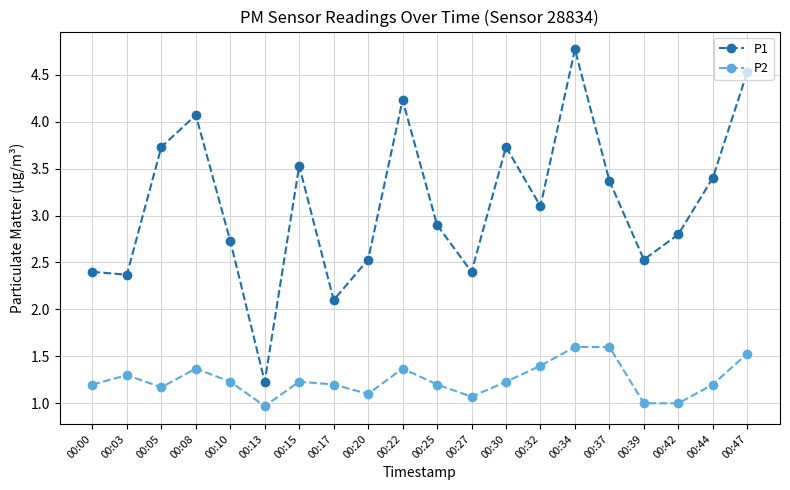

Between 00:13 and 00:34, which series saw the biggest shift?

P1